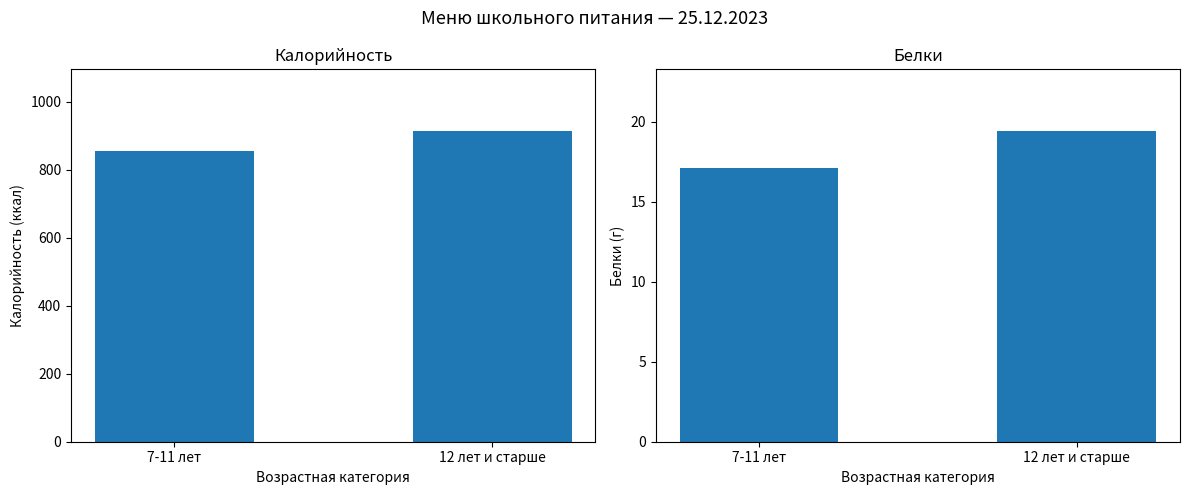

Which series changed the most between 7-11 лет and 12 лет и старше?

Калорийность